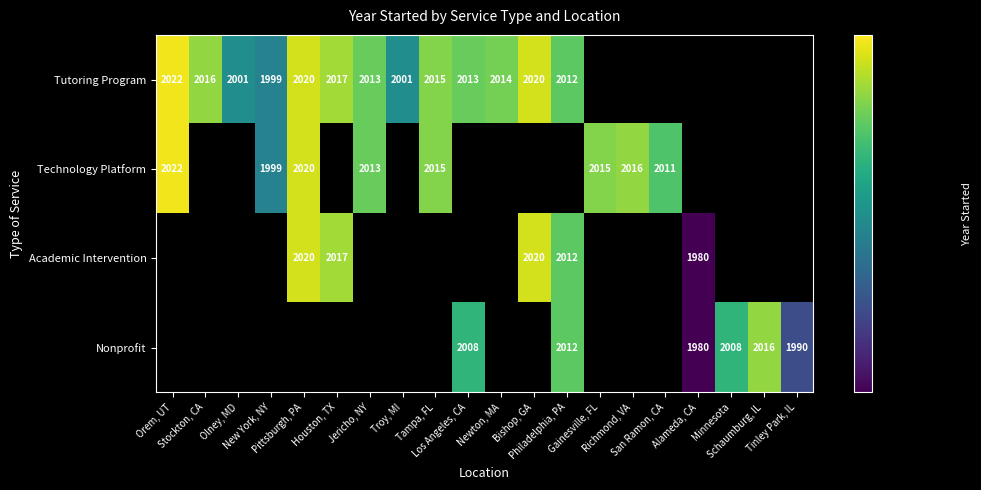

The Tutoring Program series shows 661.7 at Orem, UT. True or false?

False